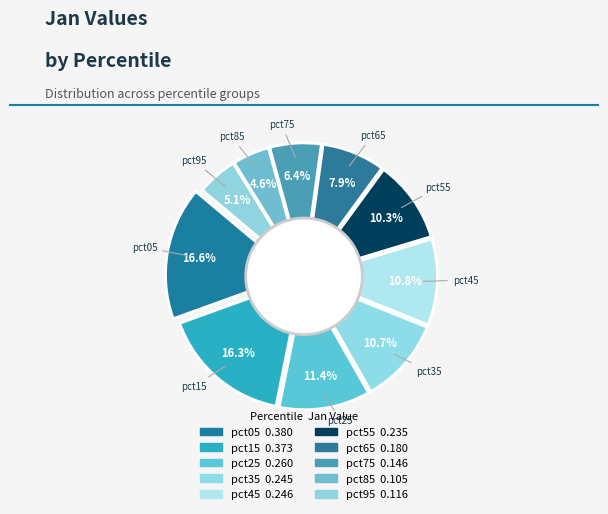

Is it true that pct15 is 16% of the pie?

True